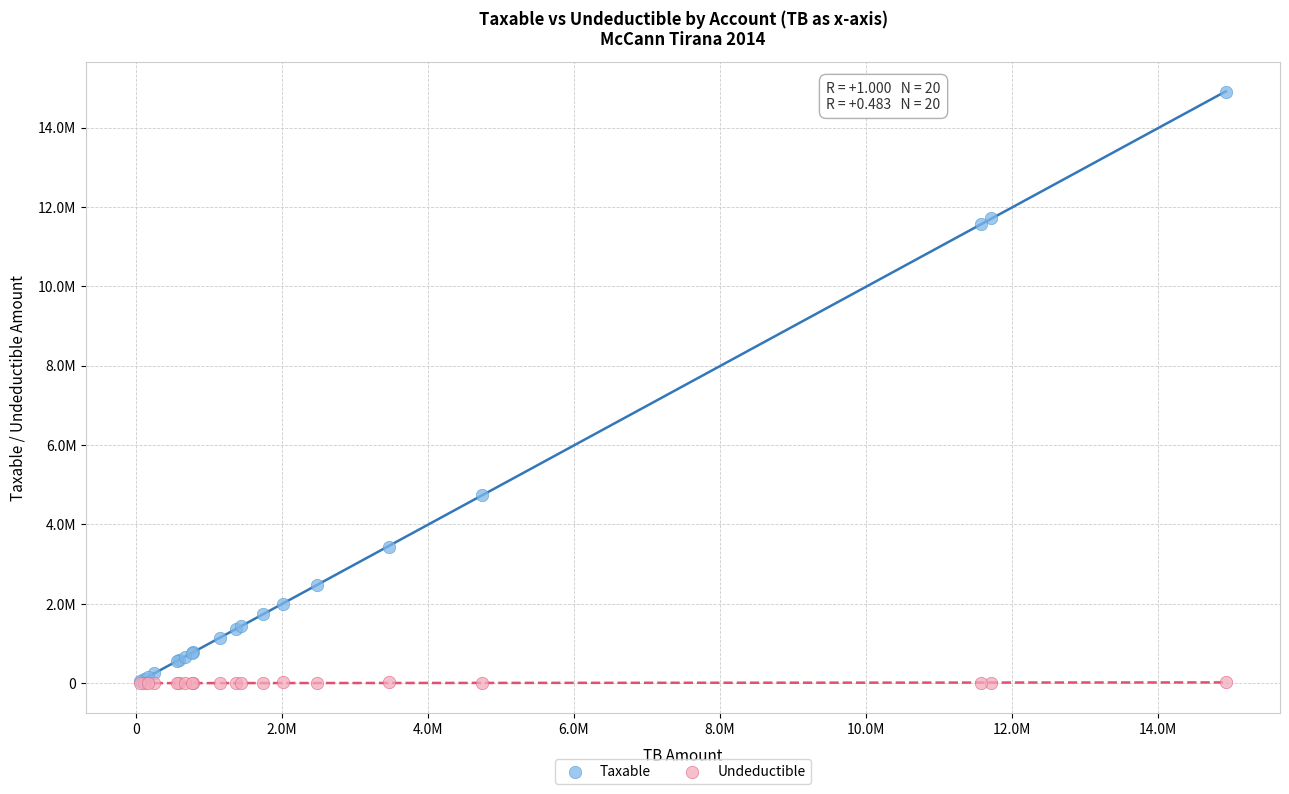

What are all the series names shown in the legend?

Taxable, Undeductible